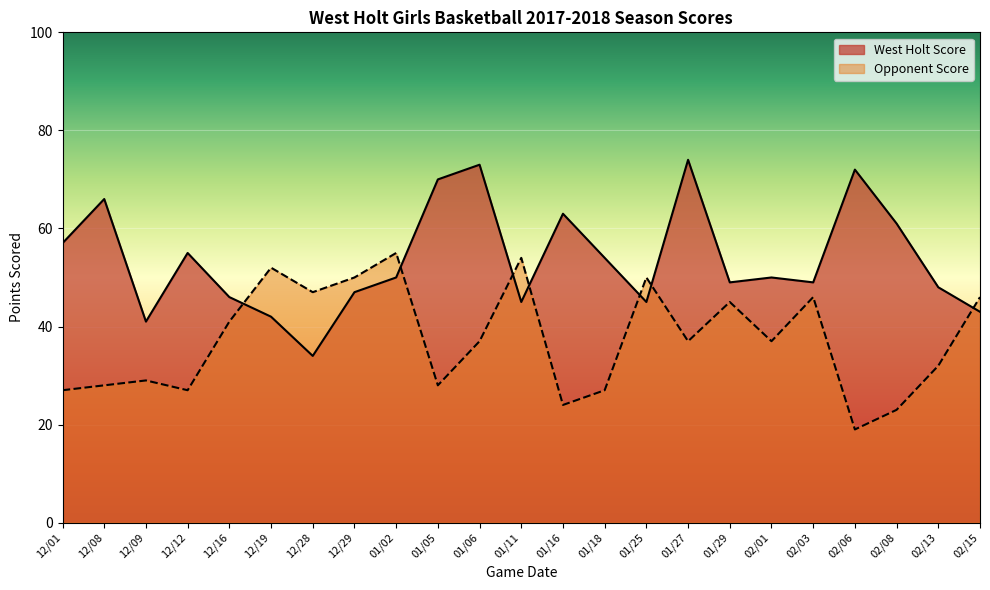

Is it true that West Holt Score equals 70 at 01/05?

True